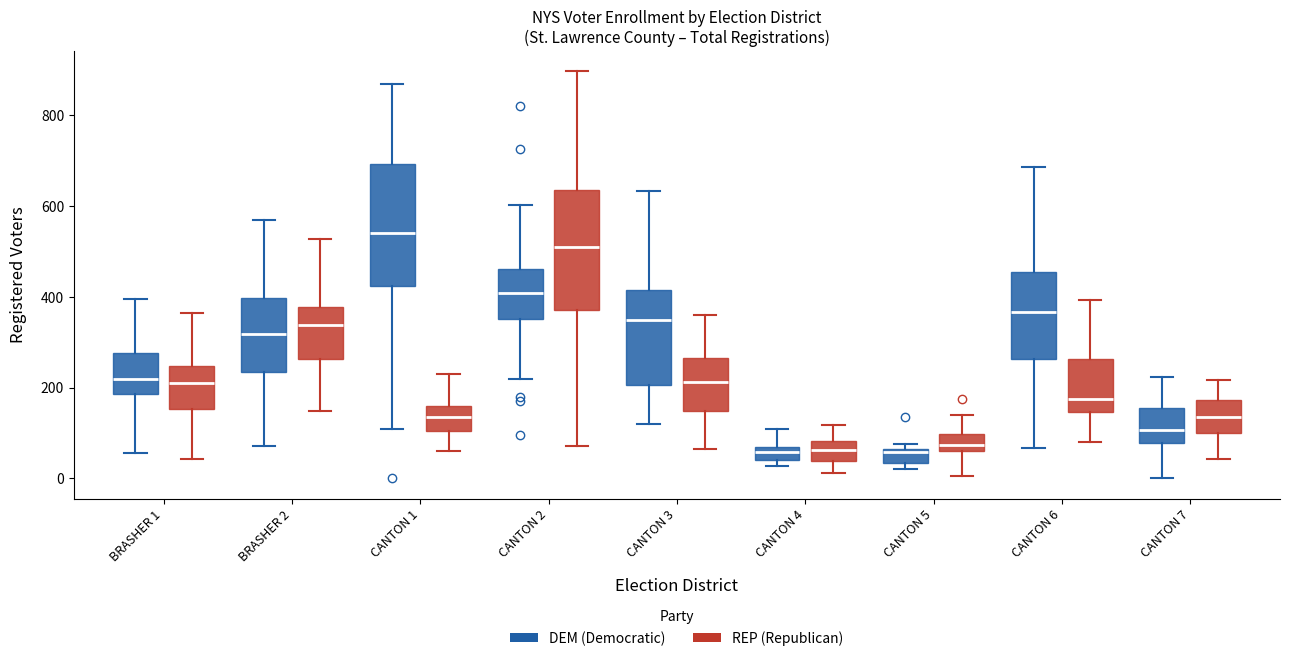

Where does the lower whisker of the box for BRASHER 1 (DEM (Democratic)) end on the y-axis? The values are not printed on the chart, so give them approximately, as read against the axis.

60